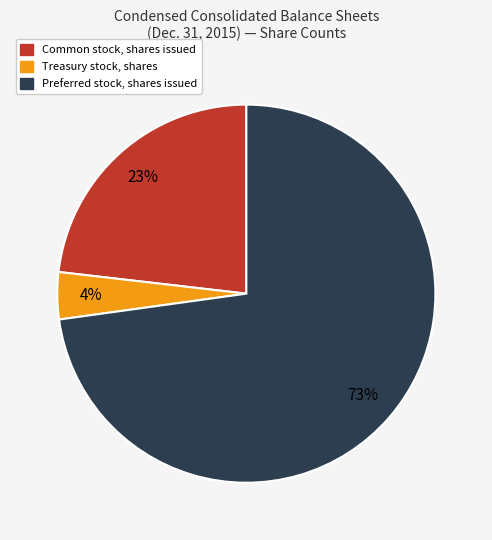

What is the majority slice?

Preferred stock, shares issued